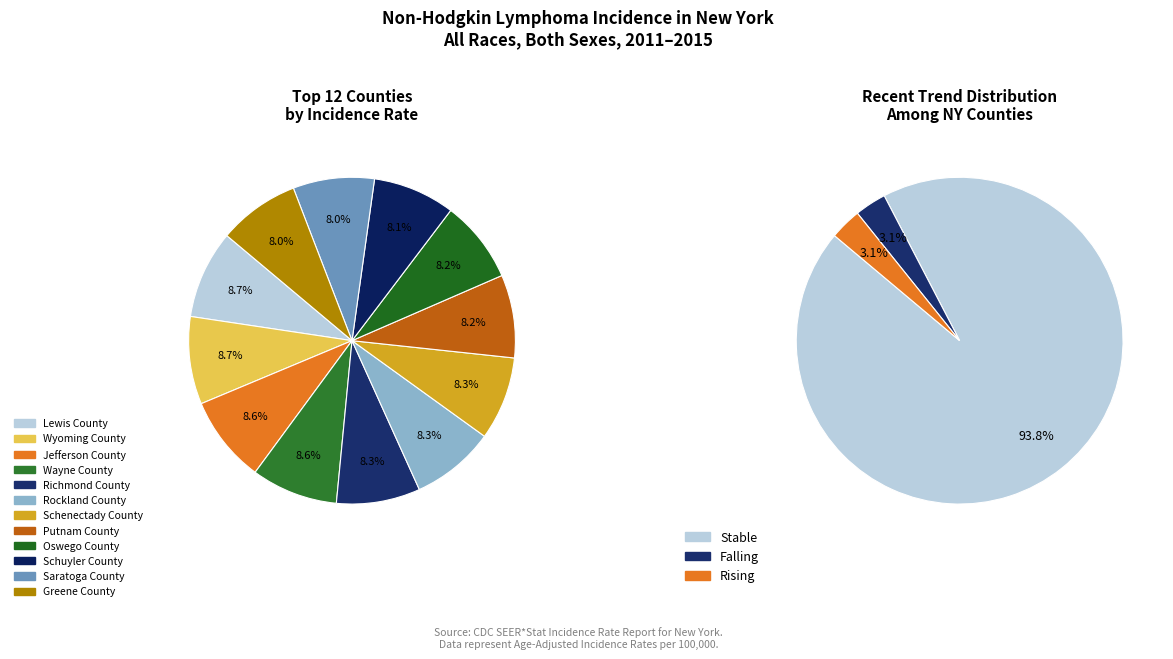

How many slices are in this pie chart?

3